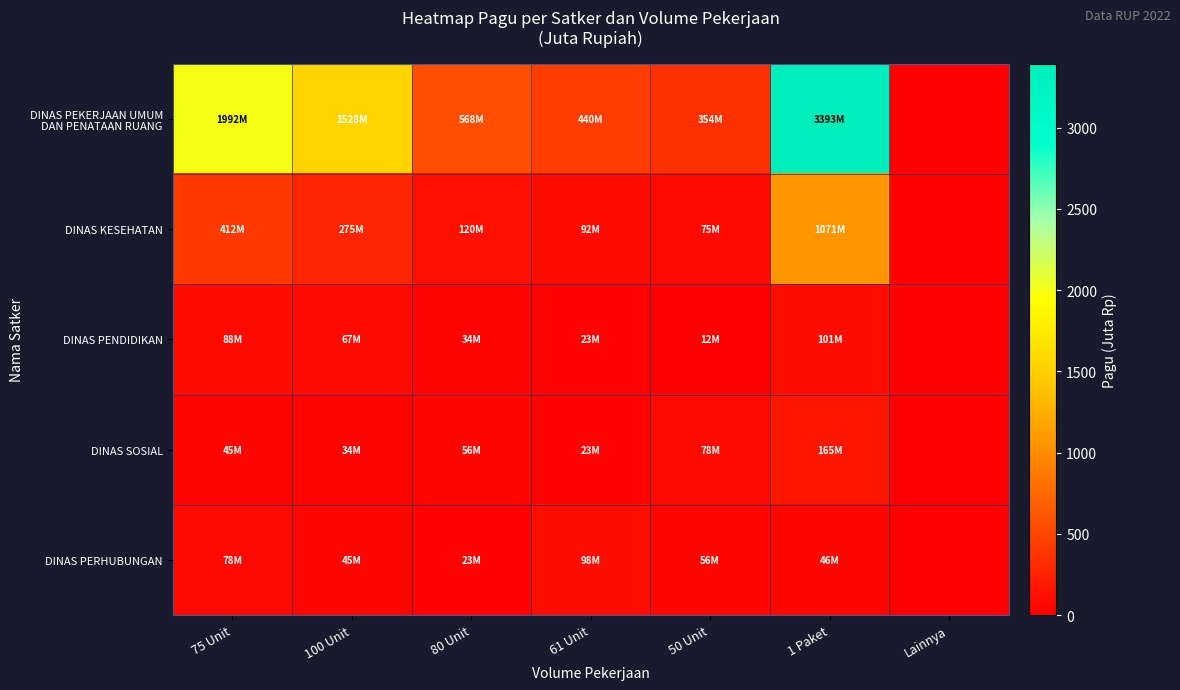

What is the difference between the highest and lowest values at 1 Paket?

3347.2